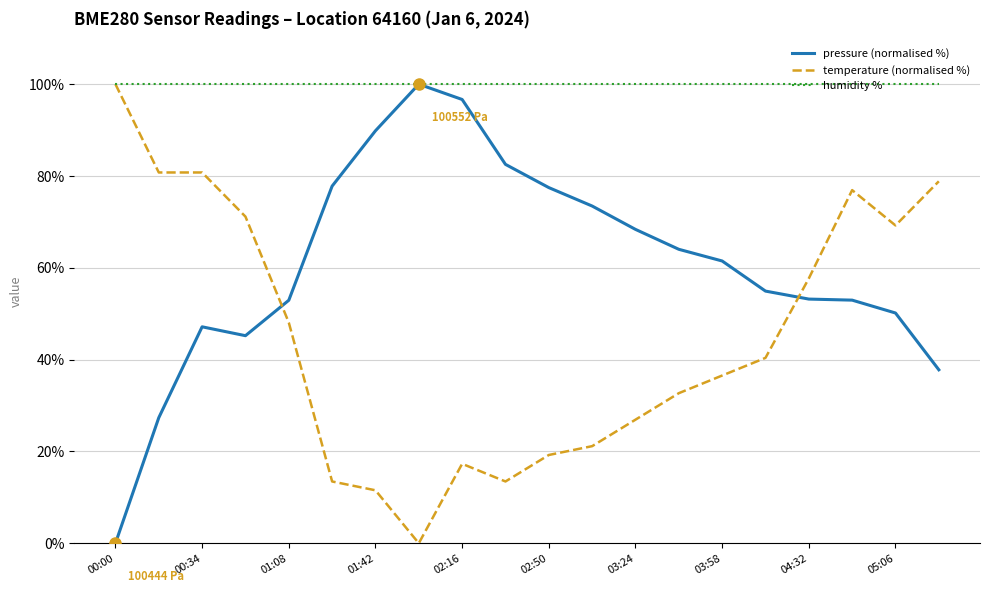

Which series ends up on top after the final intersection of temperature (normalised %) and pressure (normalised %)?

temperature (normalised %)